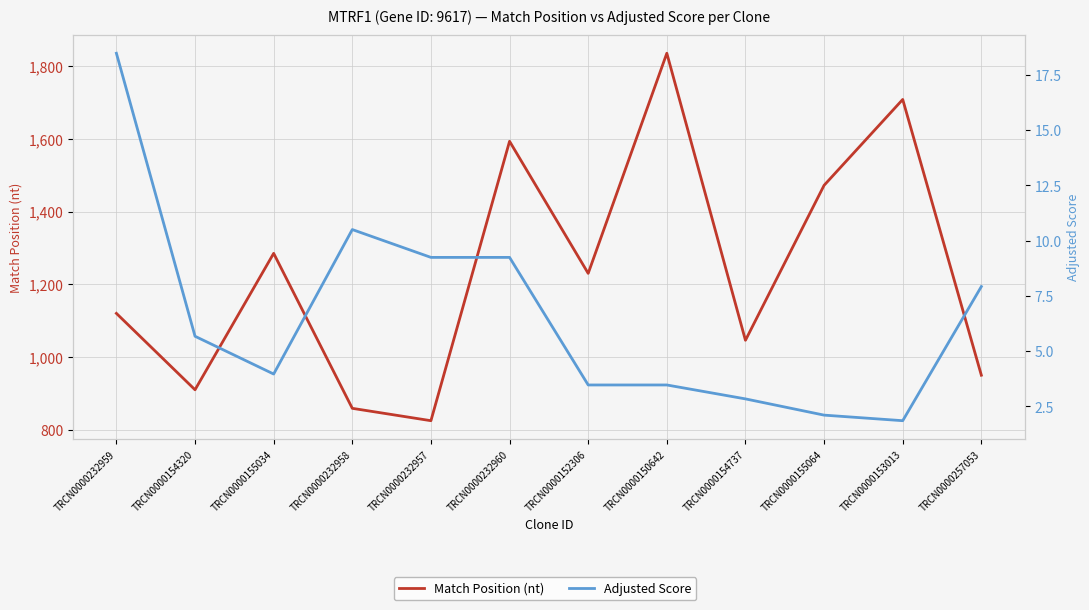

Where is Adjusted Score nearest to the value 10?

TRCN0000232958